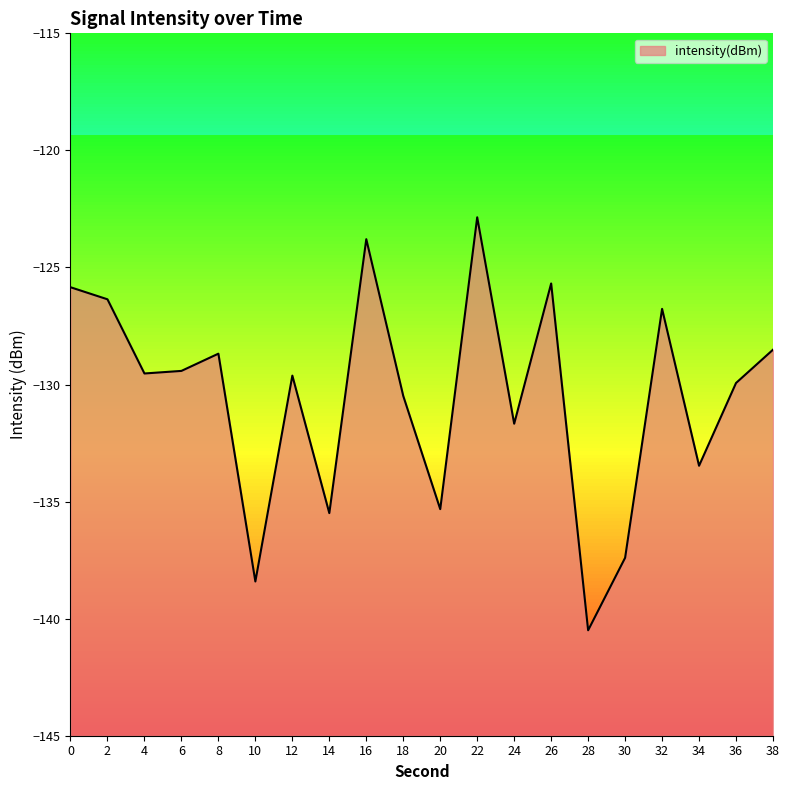

Reading left to right, list all the values displayed in this chart.

-125.8	-126.4	-129.5	-129.4	-128.7	-138.4	-129.6	-135.5	-123.8	-130.5	-135.3	-122.9	-131.7	-125.7	-140.5	-137.4	-126.8	-133.5	-129.9	-128.5